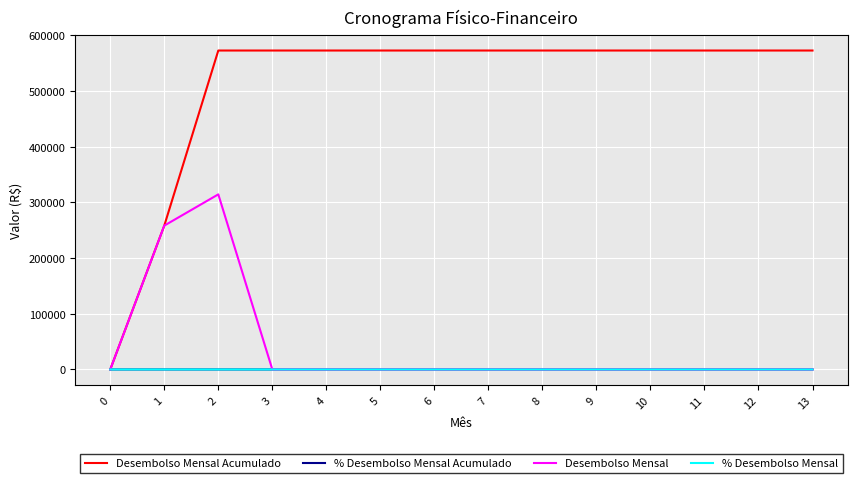

The % Desembolso Mensal series shows 0.0 at 12. True or false?

True